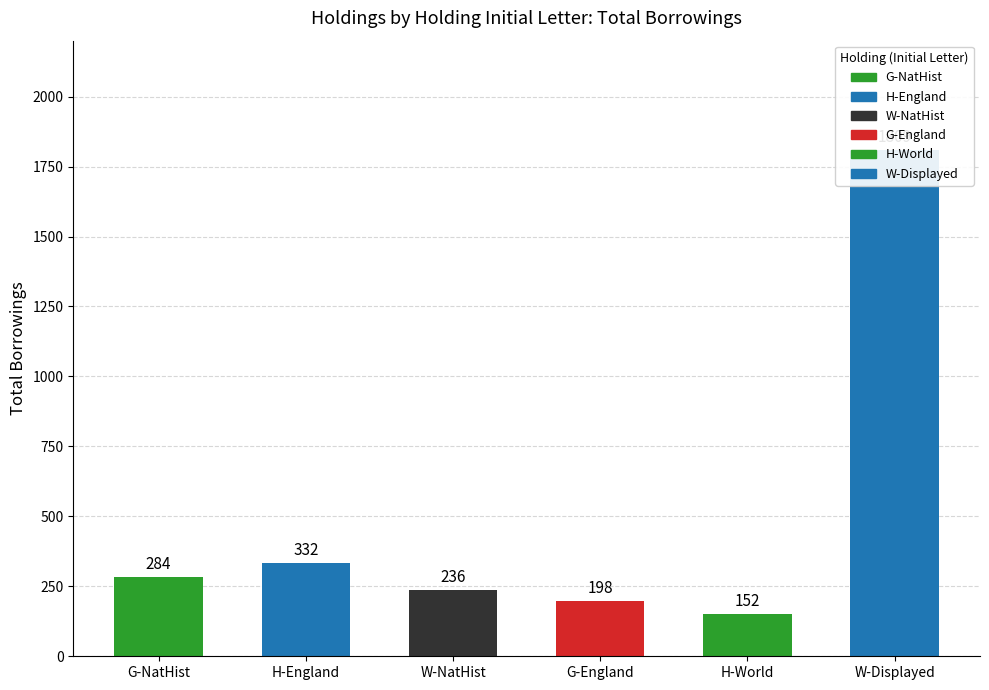

The value at G-NatHist is 284. True or false?

True